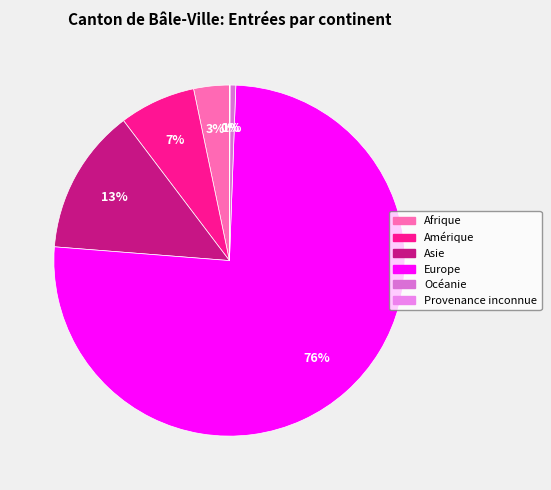

What is the majority slice?

Europe